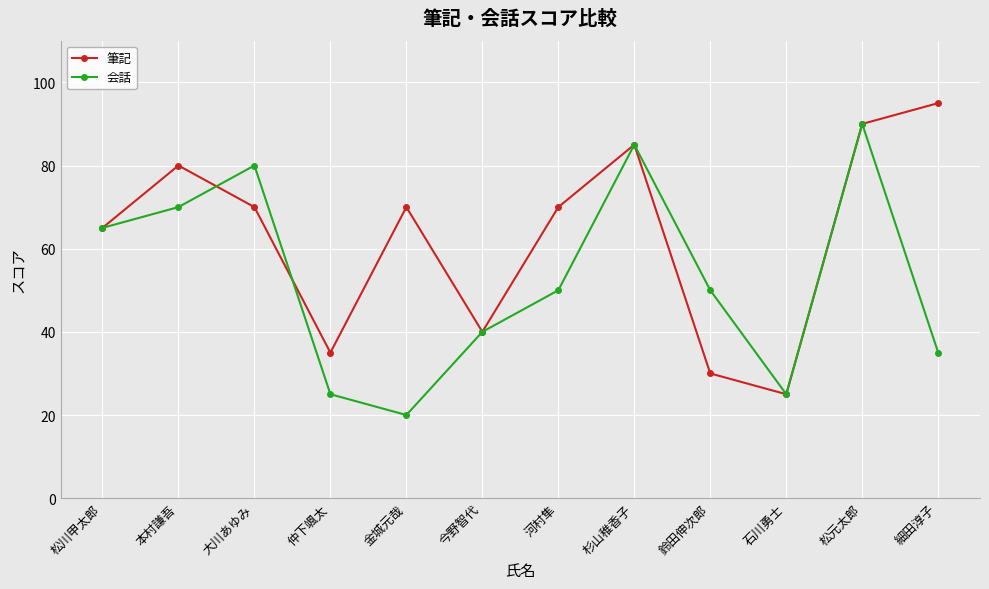

Count the number of data series in this chart.

2